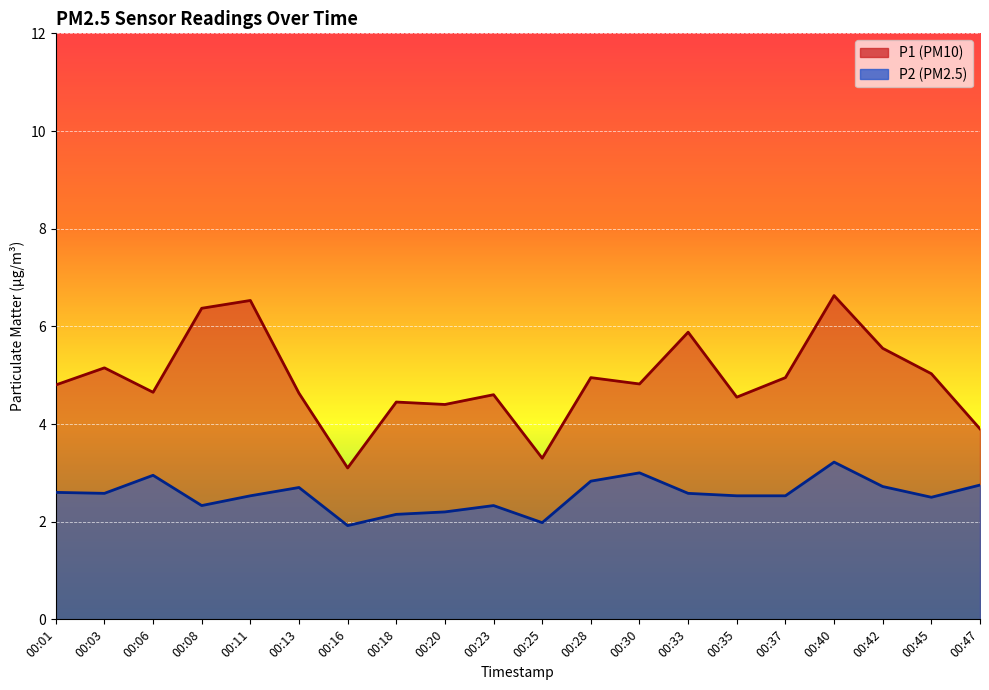

At which label does P2 first exceed 2?

00:01